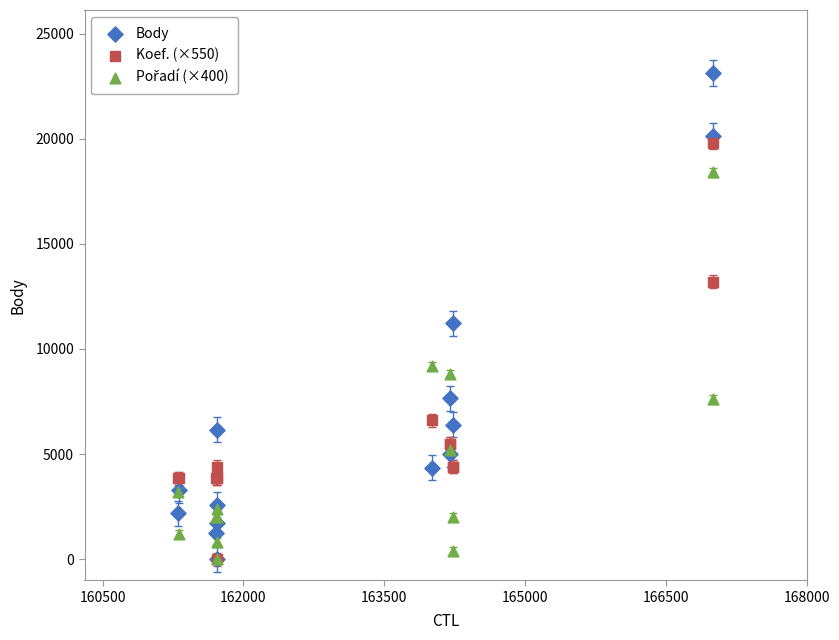

Which series has the largest Y range (max minus min)?

Body